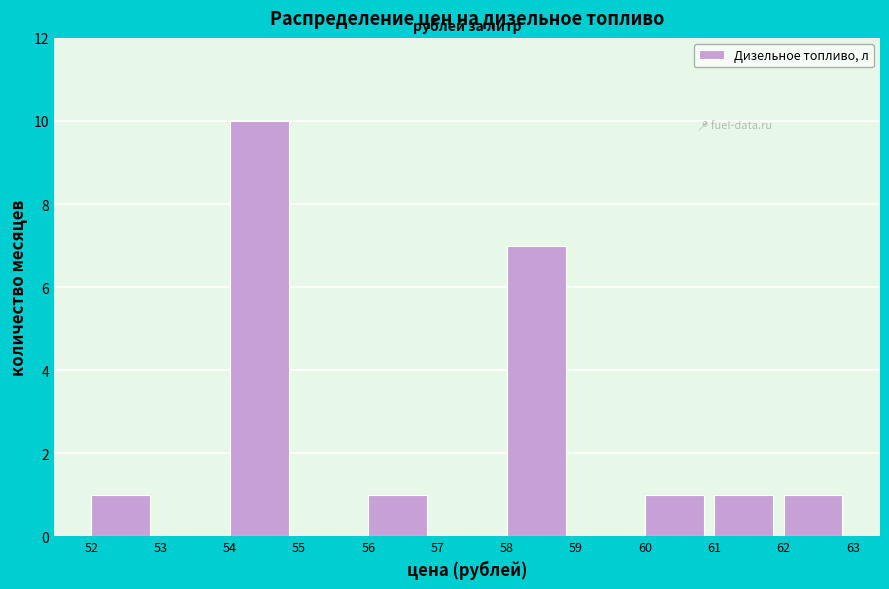

Reading left to right, transcribe this chart: for each bar, give the range it covers on the x-axis and its height. The values are not printed on the chart, so give them approximately, as read against the axis.

52 to 53: 1
53 to 54: 0
54 to 55: 10
55 to 56: 0
56 to 57: 1
57 to 58: 0
58 to 59: 7
59 to 60: 0
60 to 61: 1
61 to 62: 1
62 to 63: 1